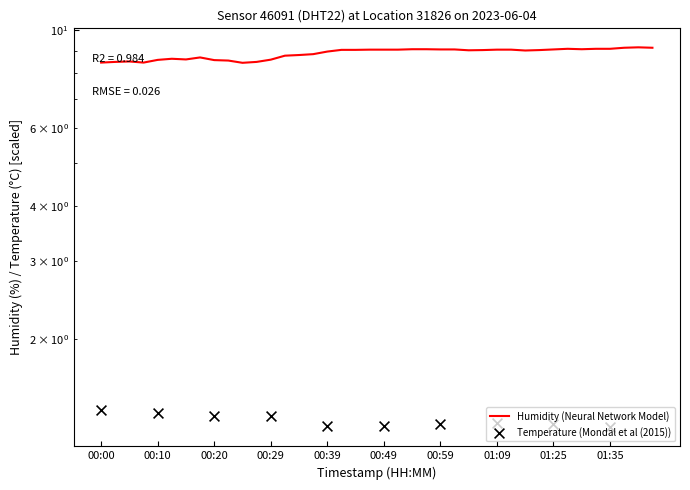

Approximately how many times larger is the value at 01:38 compared to 00:05?

1.1